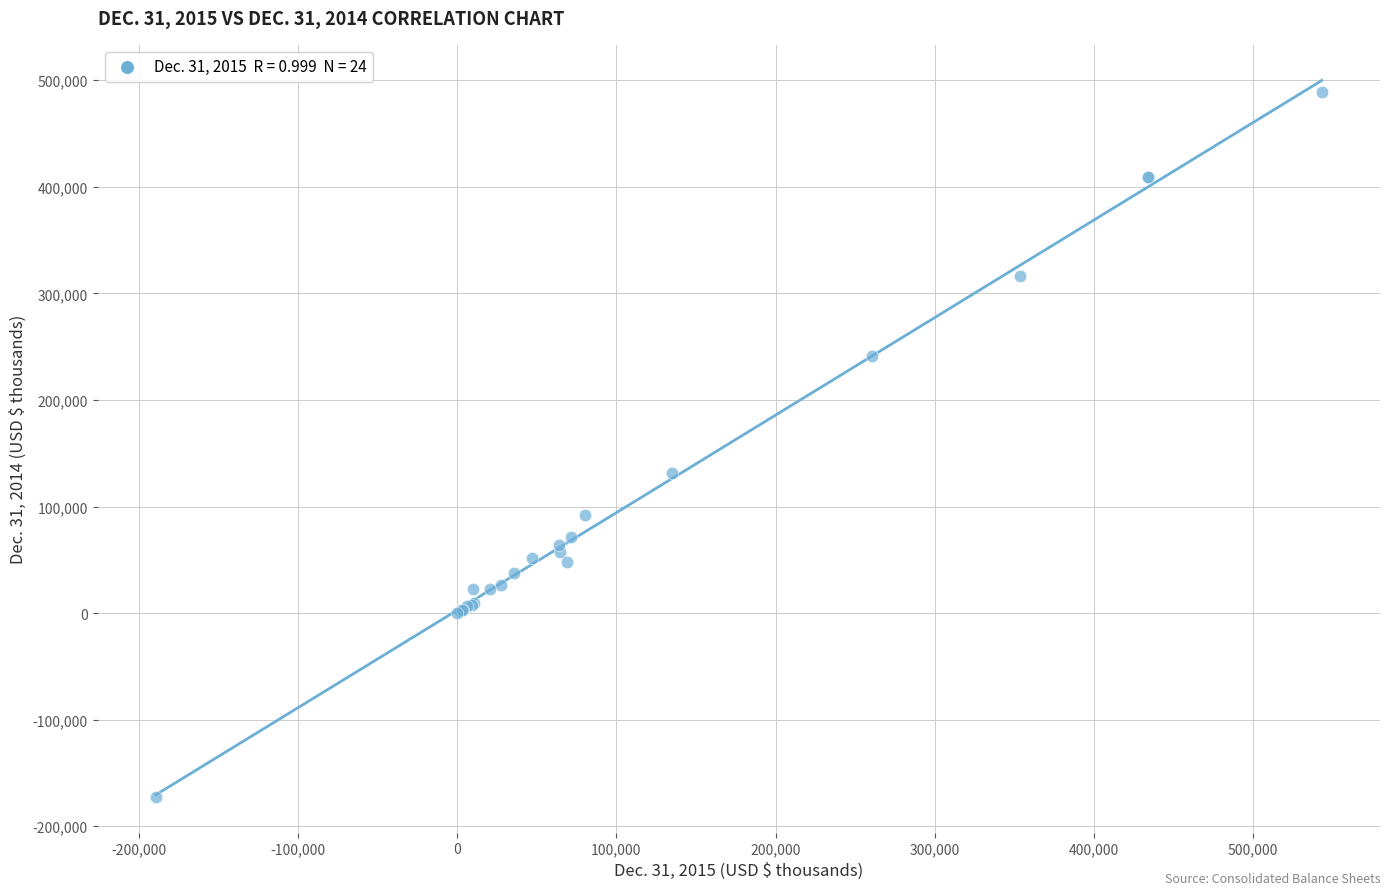

What Y value in the scatter plot is closest to 158314?

131718